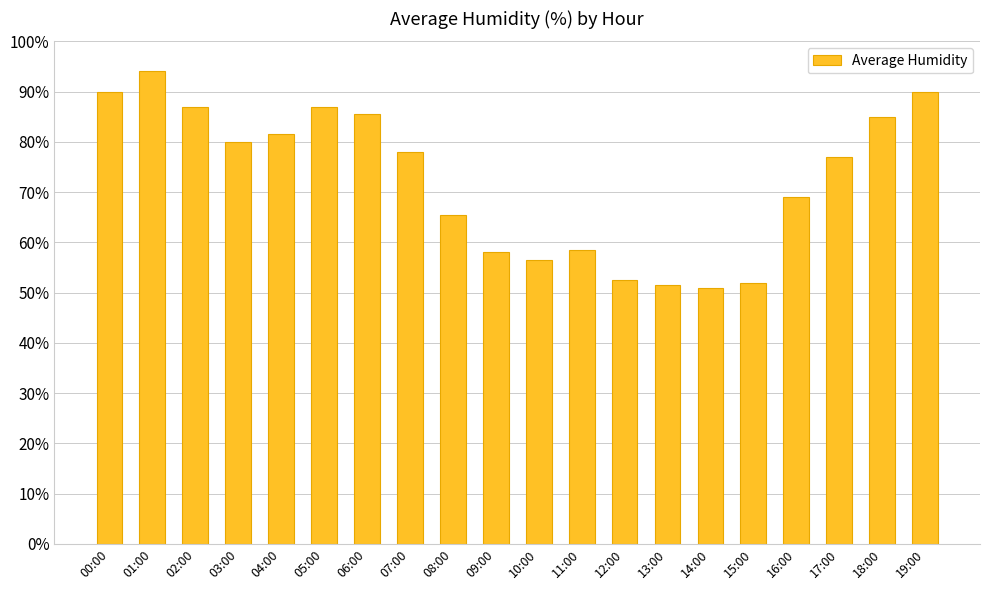

At which category does the chart reach its peak across all series?

01:00